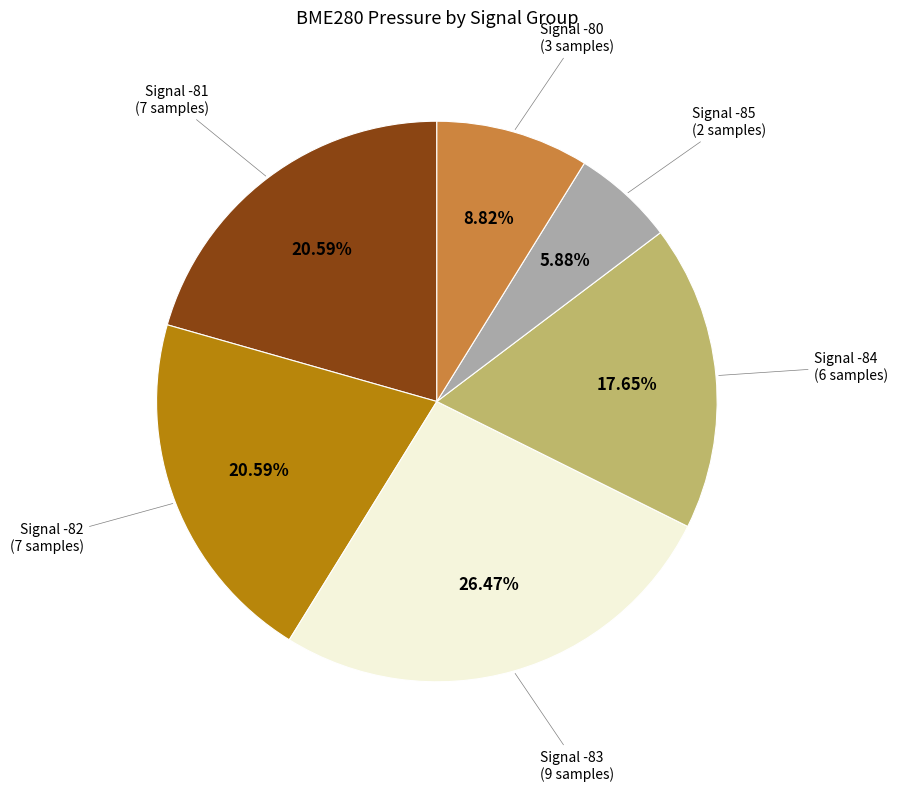

Is there a majority slice in this chart?

No